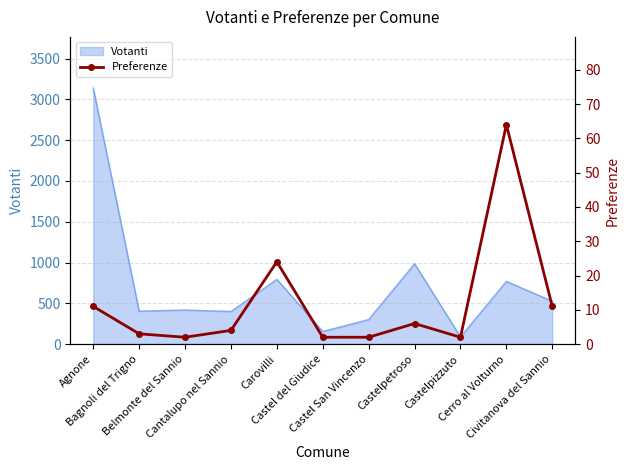

What is the highest value of the Votanti series?

3139